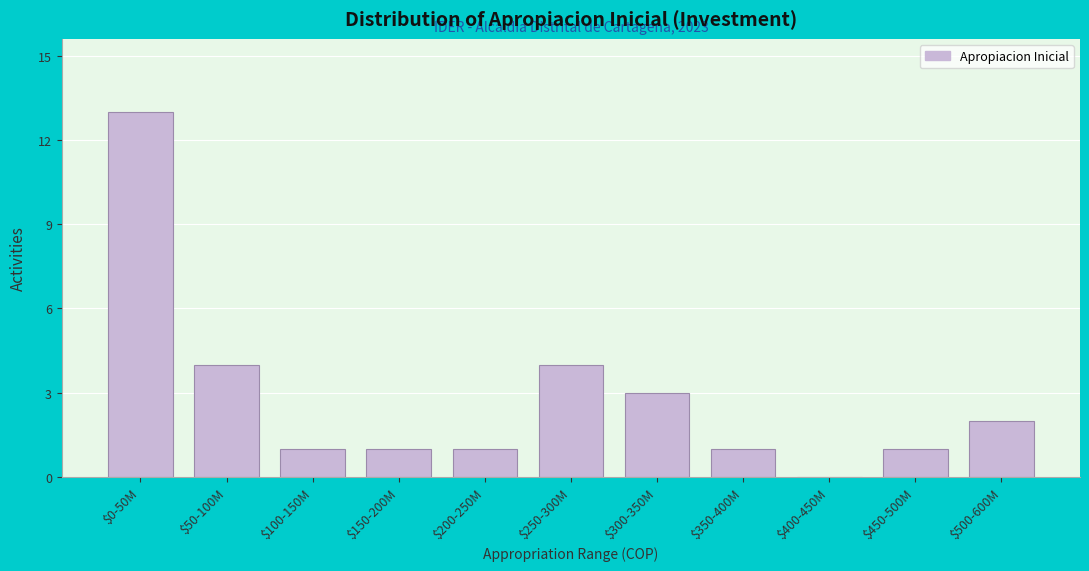

Which category has the highest value across all series?

$0-50M